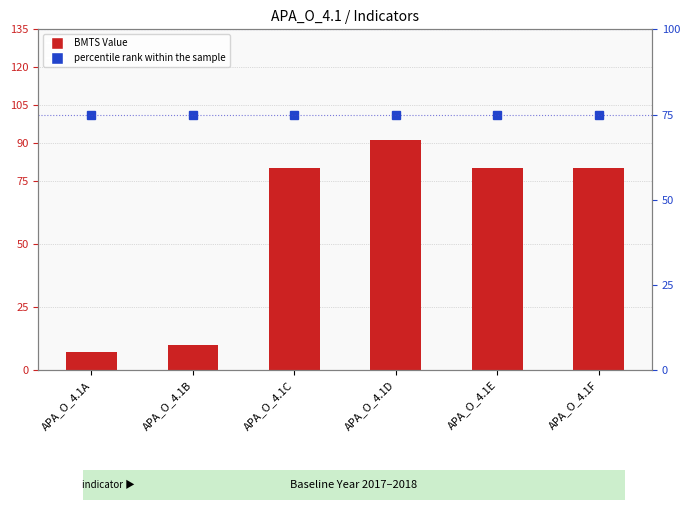

Is it true that BMTS Value equals 4.2 at APA_O_4.1B?

False